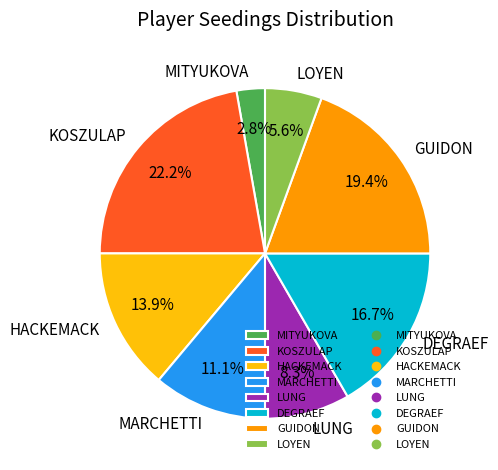

What is the smallest slice in the pie chart?

MITYUKOVA